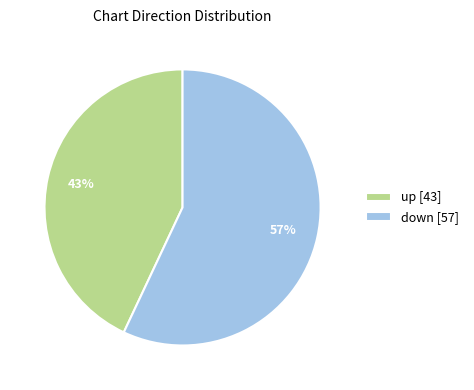

Which category has the smallest portion of the pie?

up